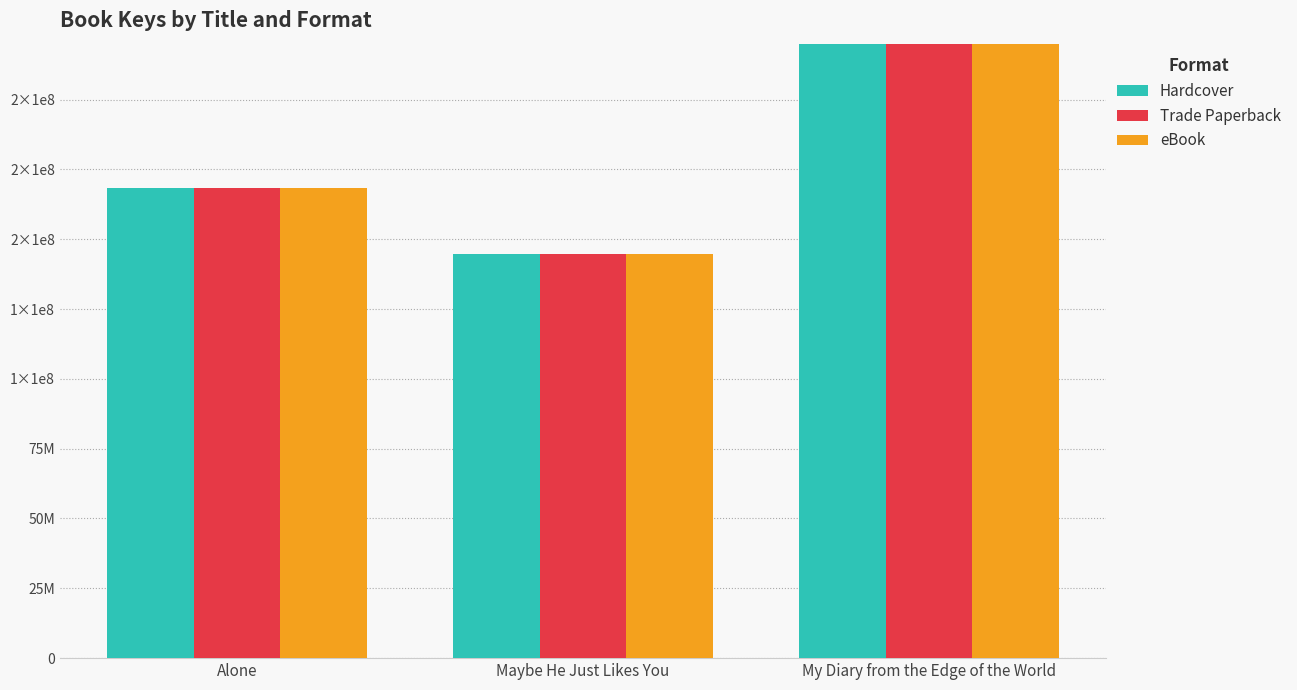

What is the minimum value for Hardcover?

144637348